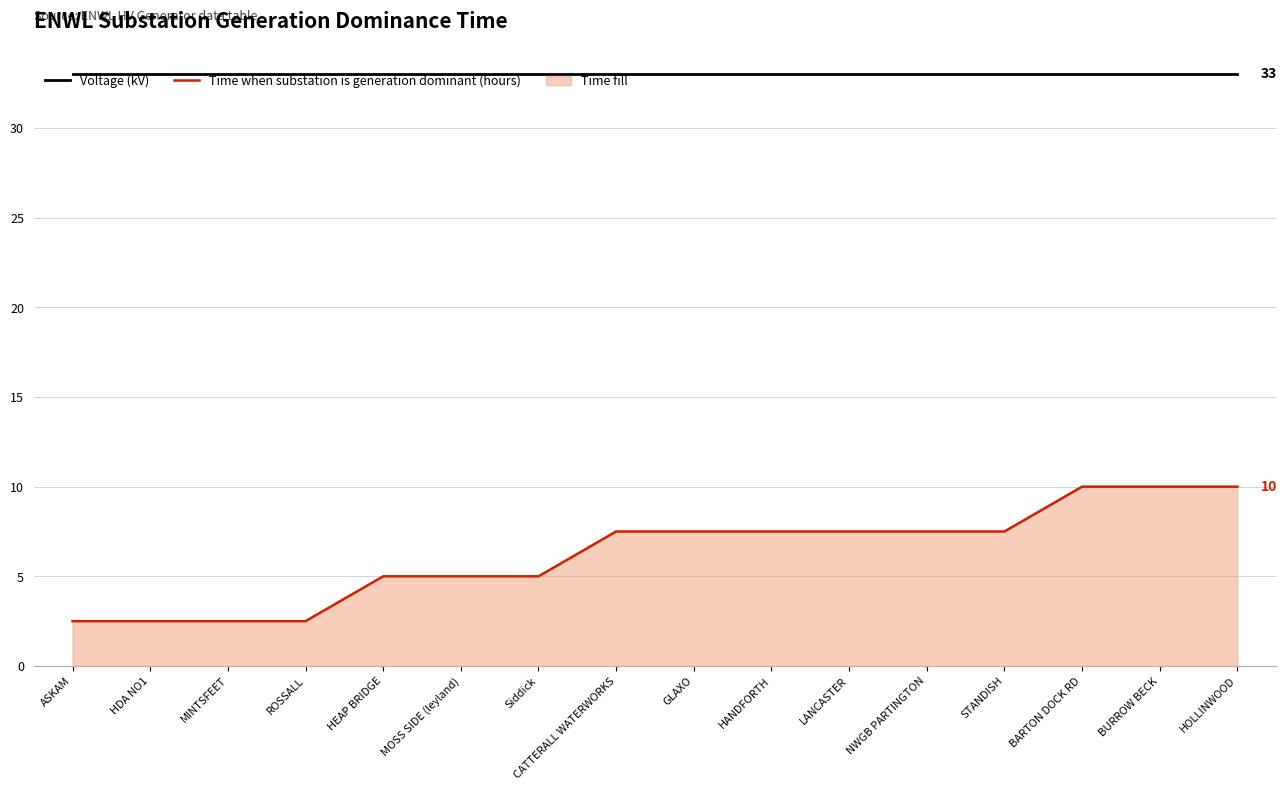

Reading right to left, what are all the values shown in this chart?

Voltage (kV): 33.0	33.0	33.0	33.0	33.0	33.0	33.0	33.0	33.0	33.0	33.0	33.0	33.0	33.0	33.0	33.0
Time when substation is generation dominant (hours): 10.0	10.0	10.0	7.5	7.5	7.5	7.5	7.5	7.5	5.0	5.0	5.0	2.5	2.5	2.5	2.5